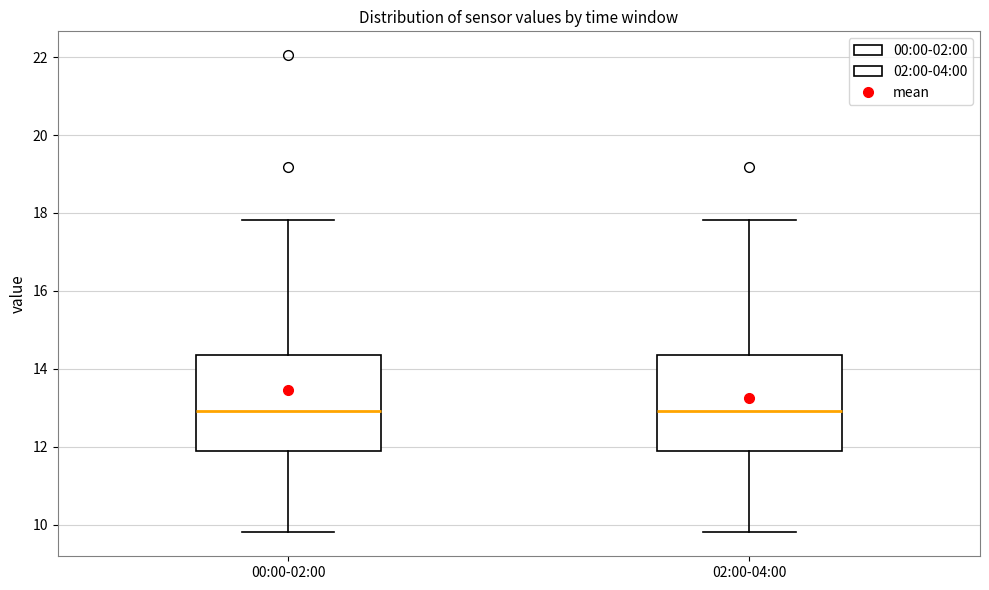

Where is the lower edge of the box for 00:00-02:00 on the y-axis? The values are not printed on the chart, so give them approximately, as read against the axis.

11.8